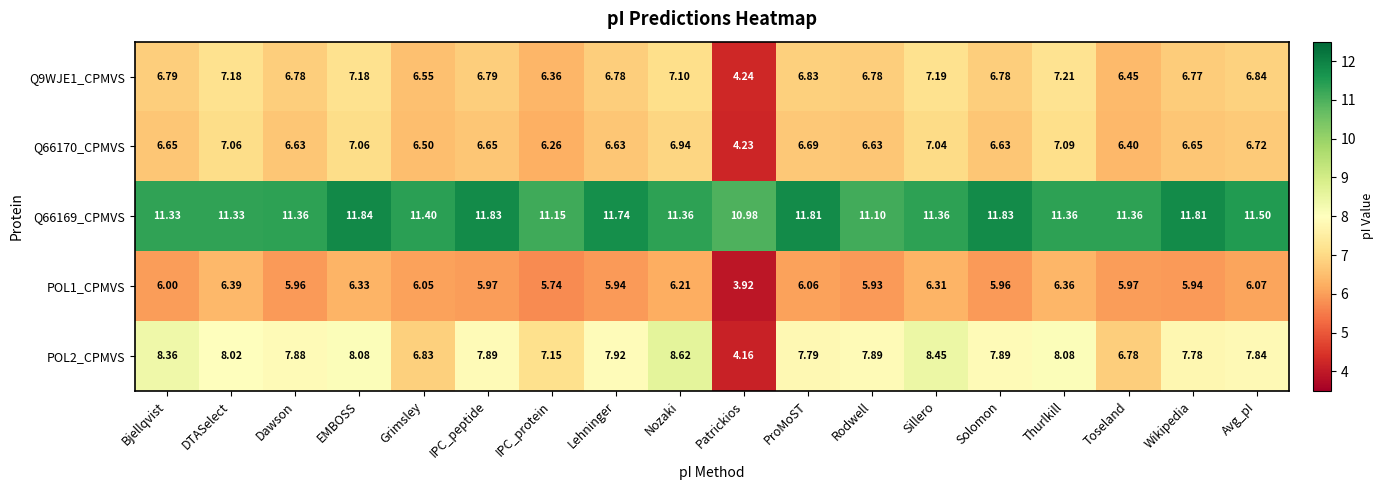

At which category does the chart reach its minimum across all series?

Patrickios